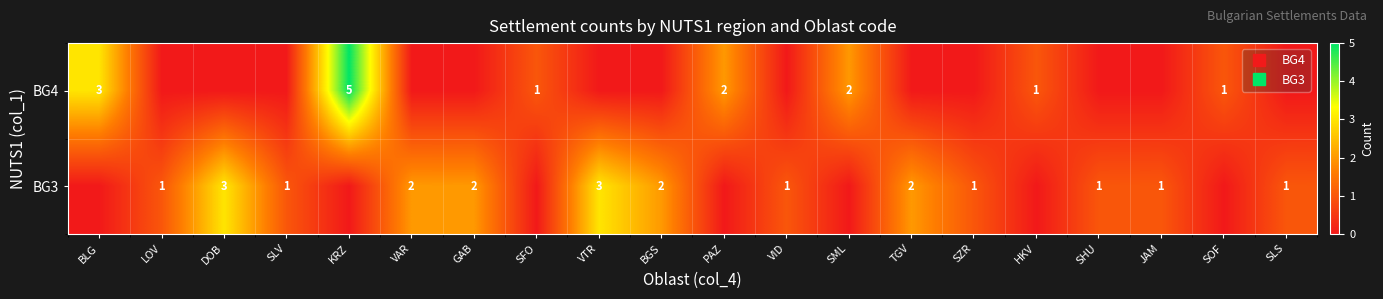

Which label corresponds to the largest value in the chart?

KRZ